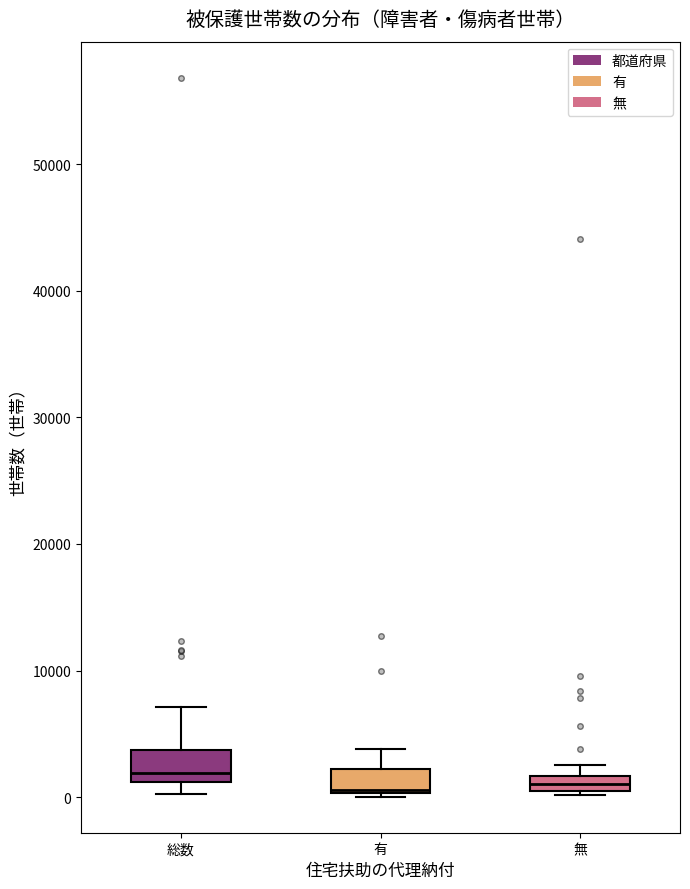

Where is the lower edge of the box for 総数 on the y-axis? The values are not printed on the chart, so give them approximately, as read against the axis.

1000